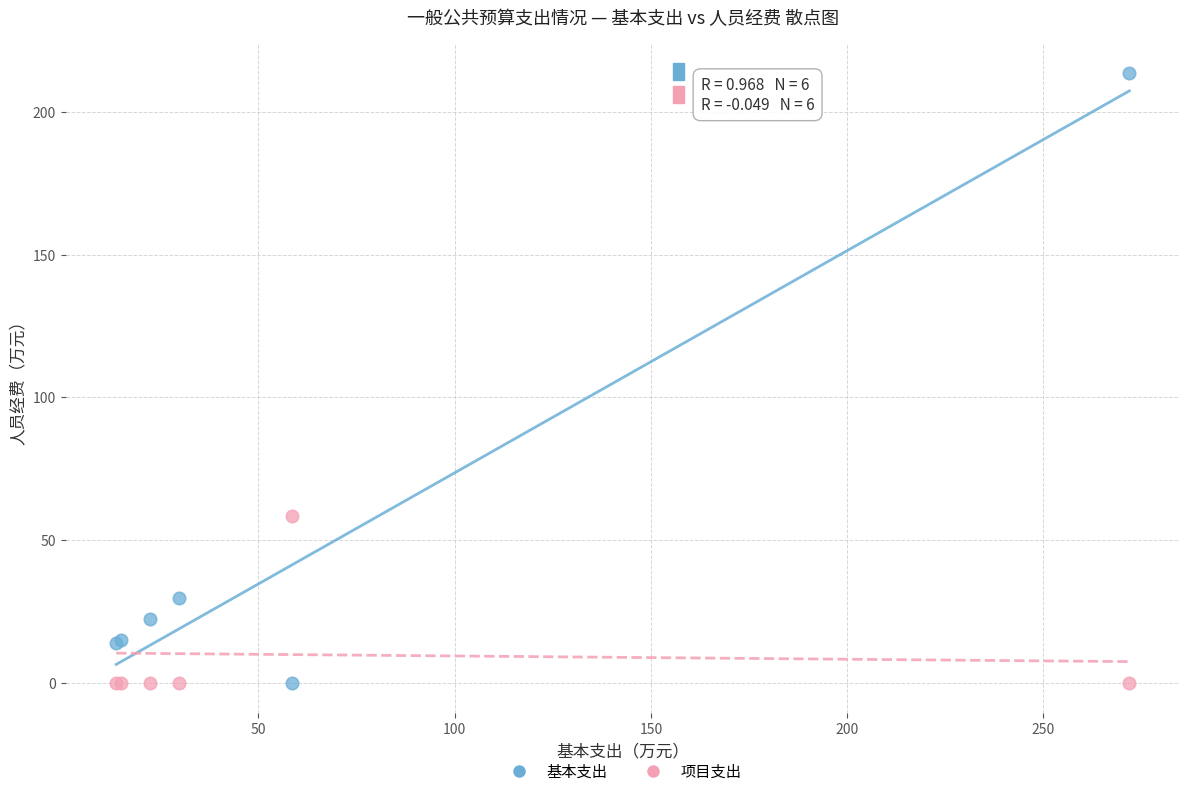

Which series has the largest Y range (max minus min)?

基本支出